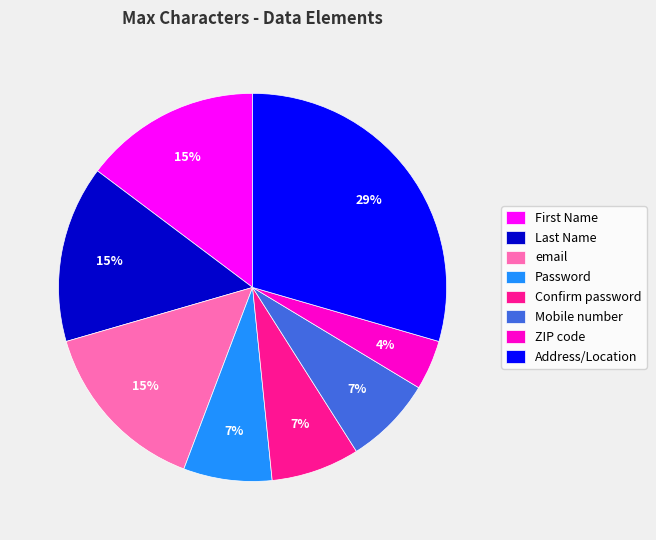

How many segments does this pie chart have?

8